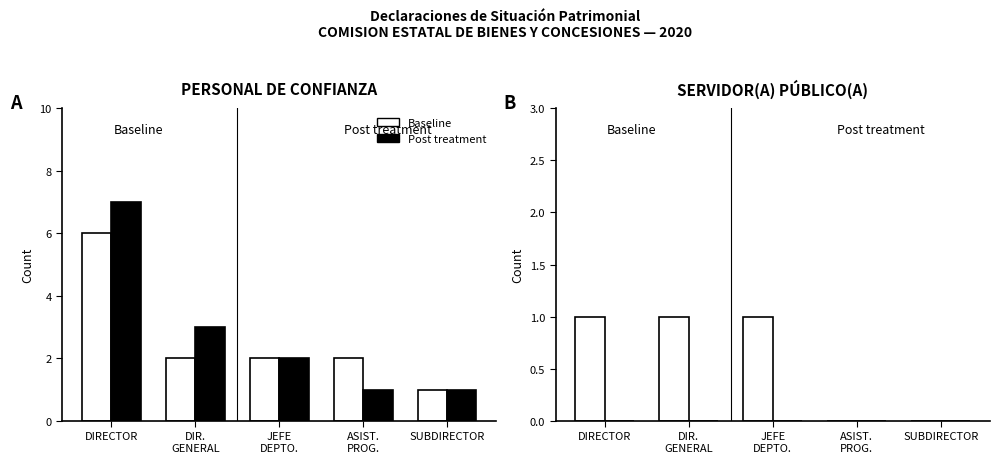

List the series in order of their overall mean, highest first.

Baseline, Post treatment